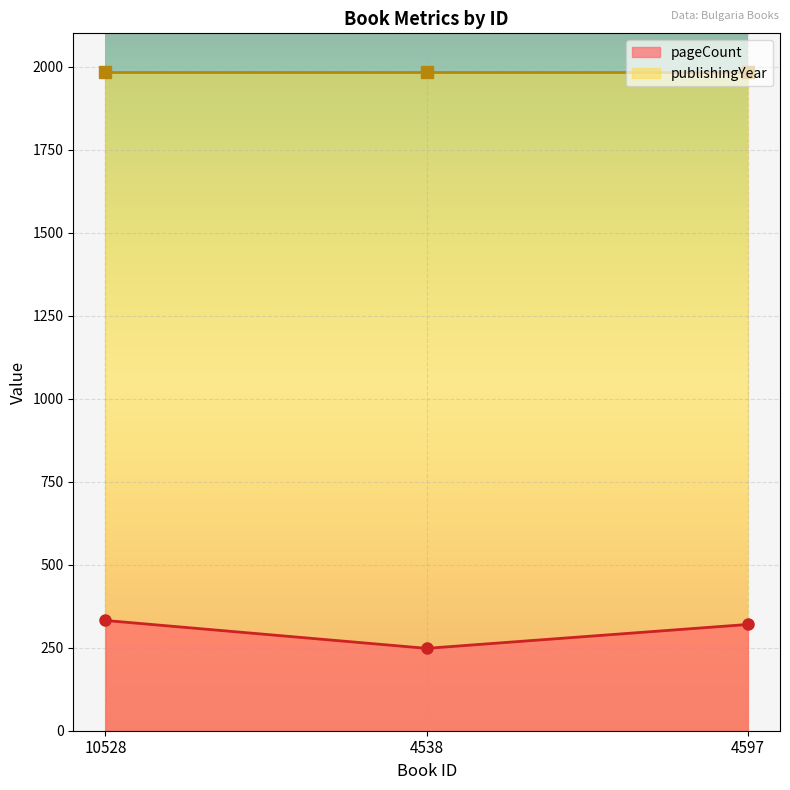

What is the label of the 3rd point from the left?

4597